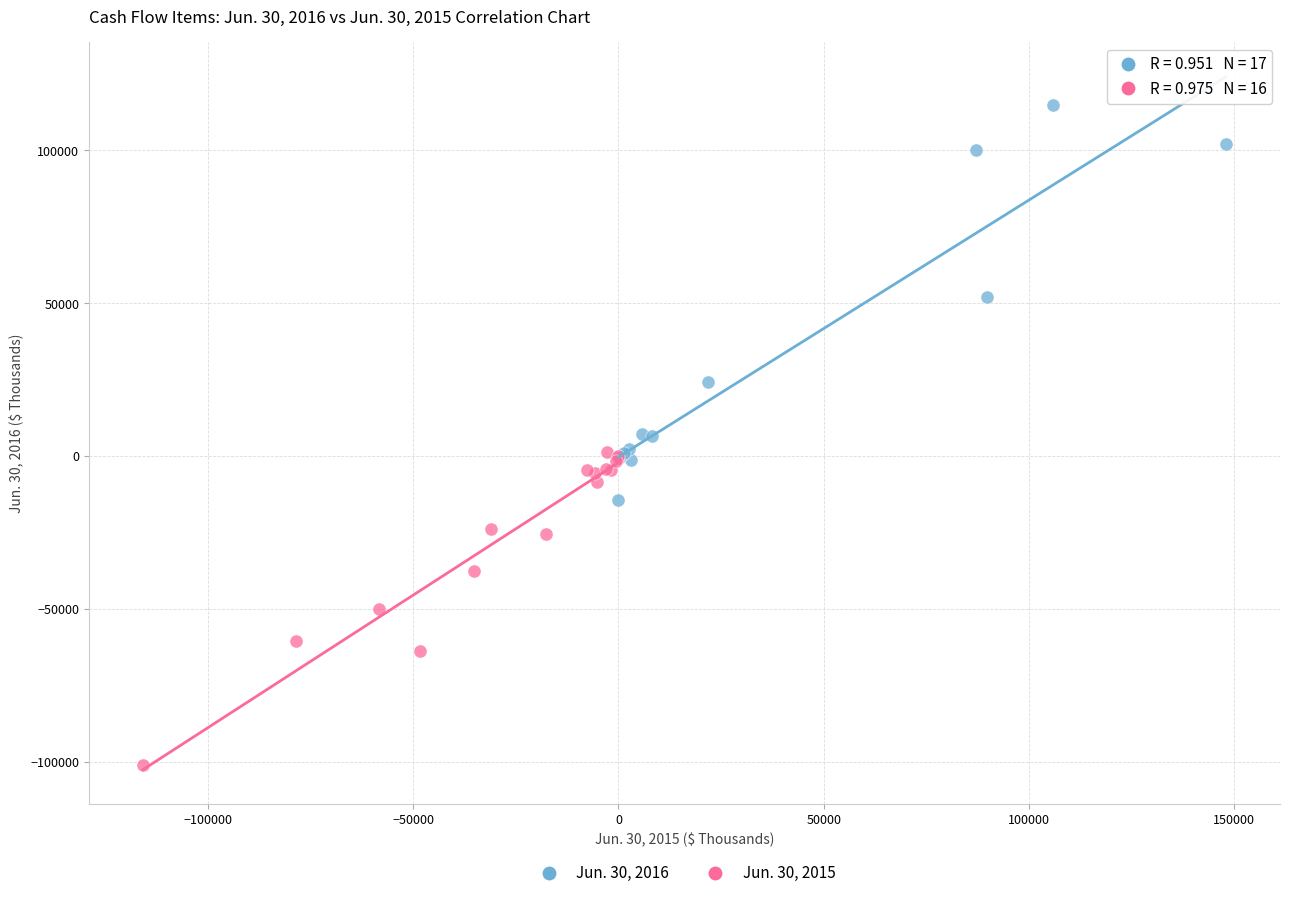

Which series has the widest spread of Y values?

Jun. 30, 2016